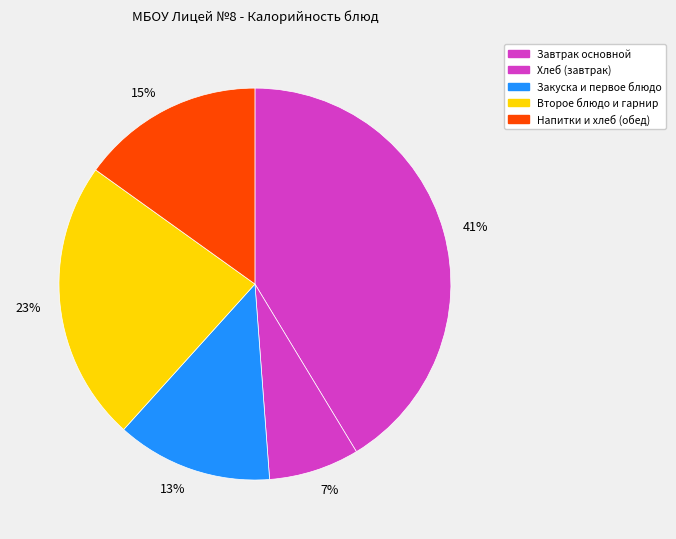

Is there a majority slice in this chart?

No